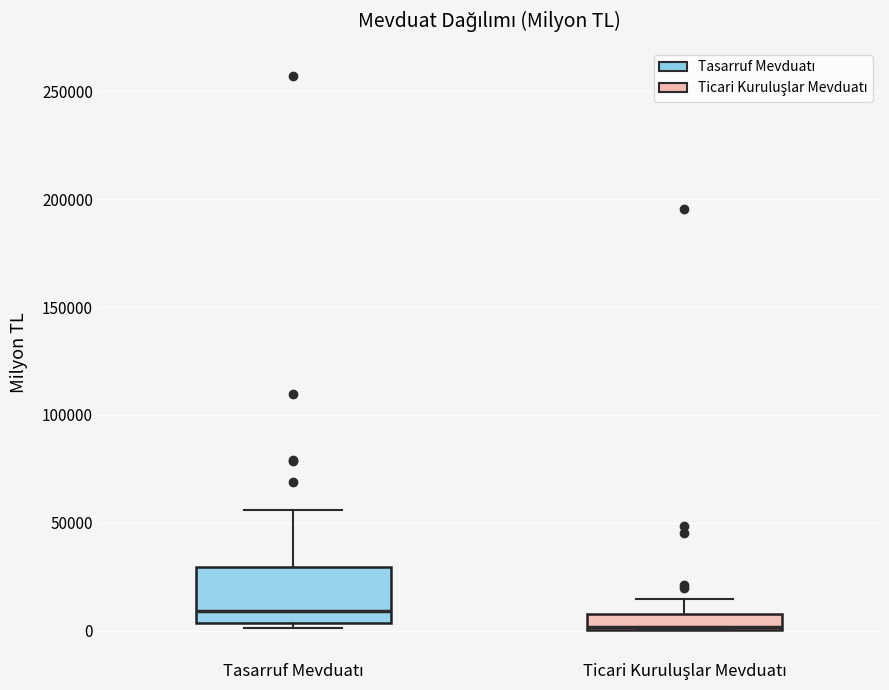

Where does the median line of the box for Tasarruf Mevduatı sit on the y-axis? The values are not printed on the chart, so give them approximately, as read against the axis.

10000